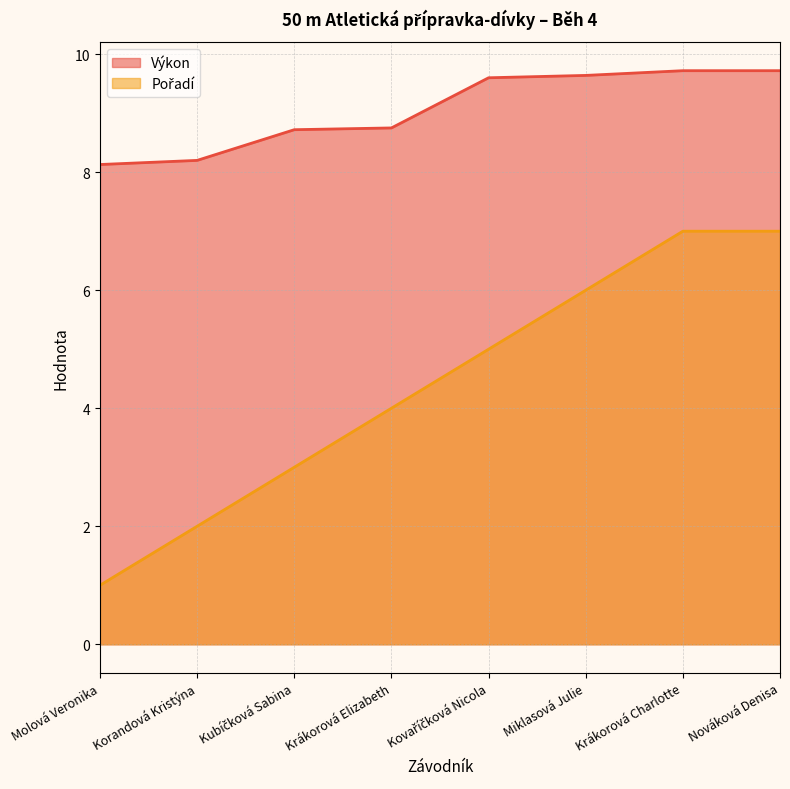

What position from the left is Molová Veronika?

1